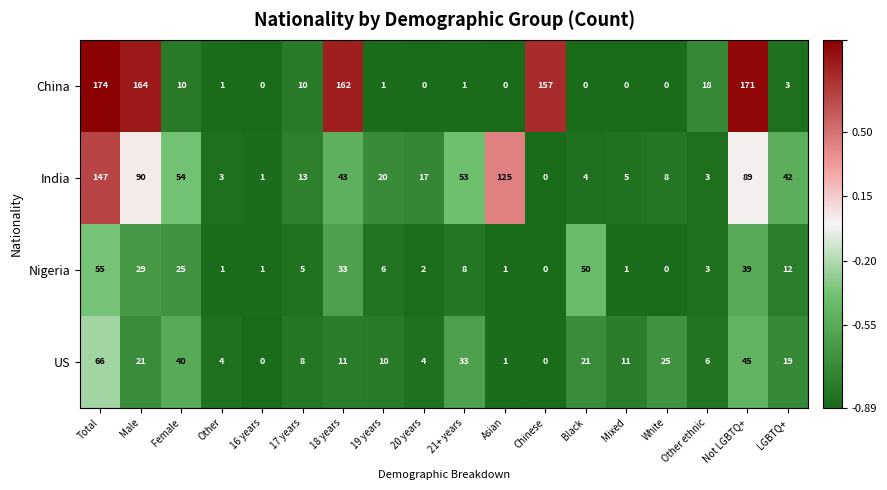

At 20 years, list the series in order from smallest to largest.

China, Nigeria, US, India